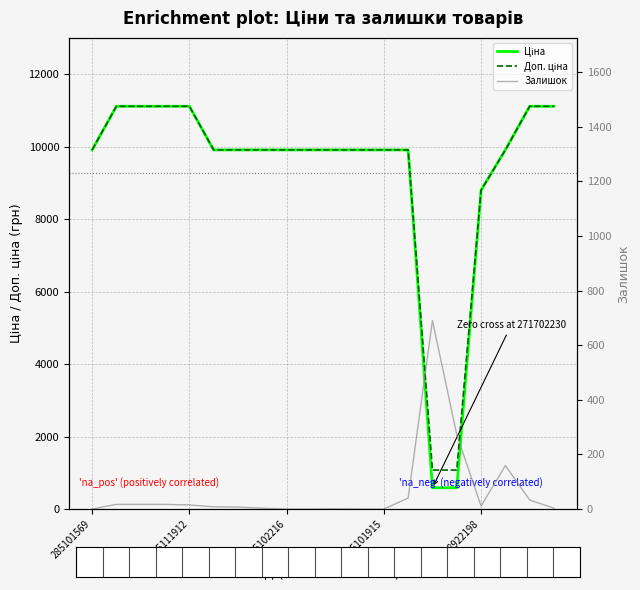

Reading left to right, what are all the values shown in this chart?

Ціна: 9908.5	11113.6	11113.6	11113.6	11113.6	9908.5	9908.5	9908.5	9908.5	9908.5	9908.5	9908.5	9908.5	9908.5	586.0	586.0	8797.6	9908.5	11113.6	11113.6
Доп. ціна: 9908.5	11113.6	11113.6	11113.6	11113.6	9908.5	9908.5	9908.5	9908.5	9908.5	9908.5	9908.5	9908.5	9908.5	1074.5	1074.5	8797.6	9908.5	11113.6	11113.6
Залишок: 0.0	17.0	17.0	17.0	15.0	8.0	7.0	3.0	0.0	0.0	1.0	0.0	0.0	40.0	690.0	272.0	11.0	159.0	33.0	3.0